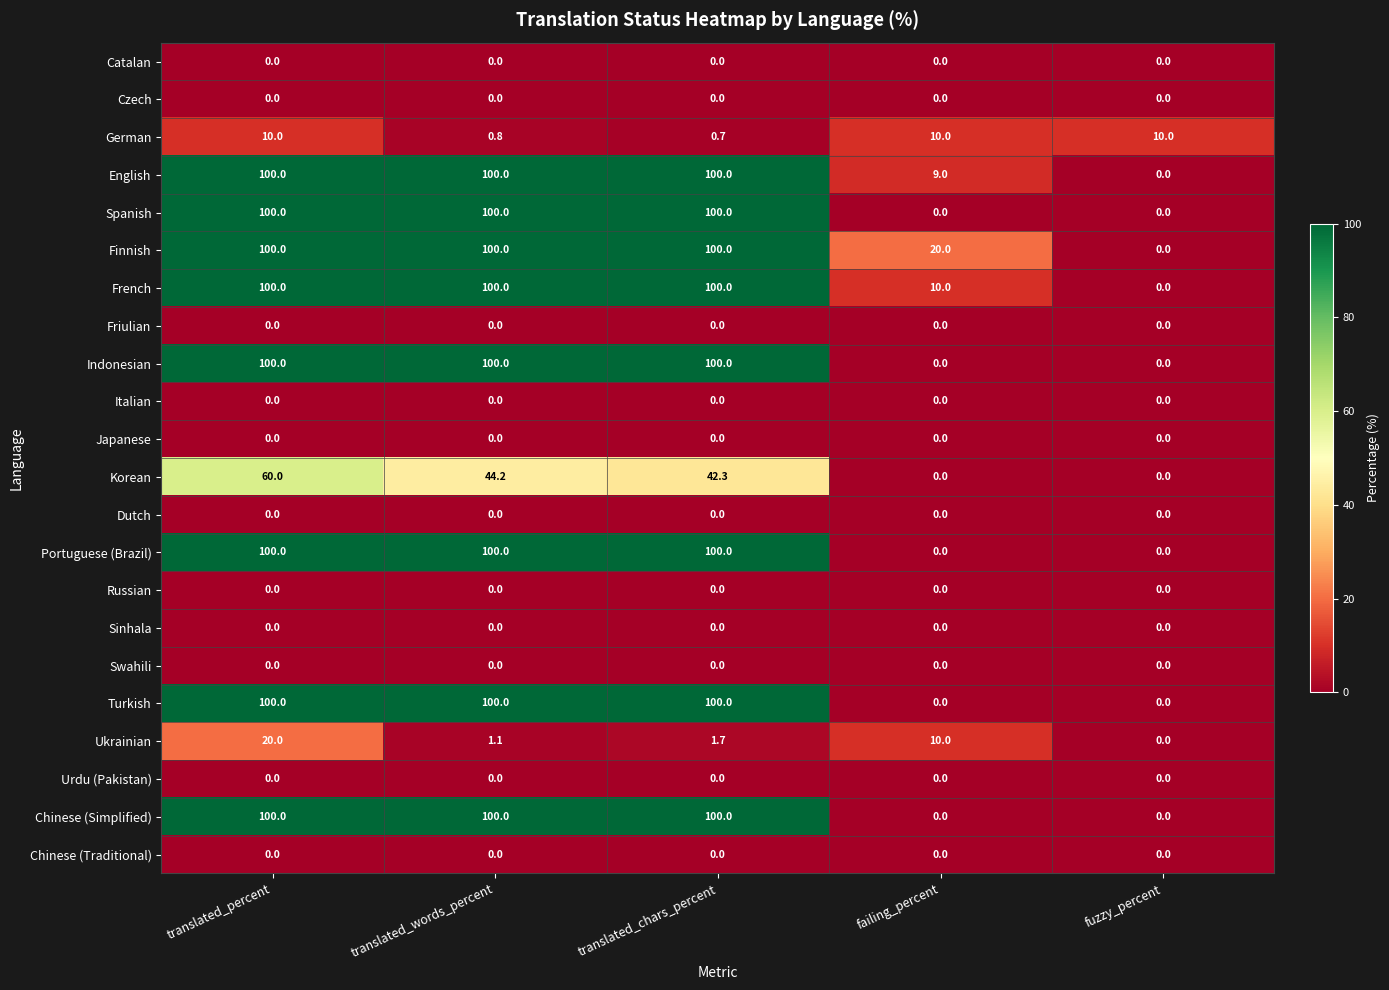

Which series has the largest total across all categories?

Finnish